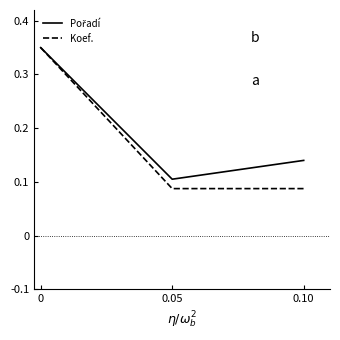

At how many categories does at least one series exceed 0?

3